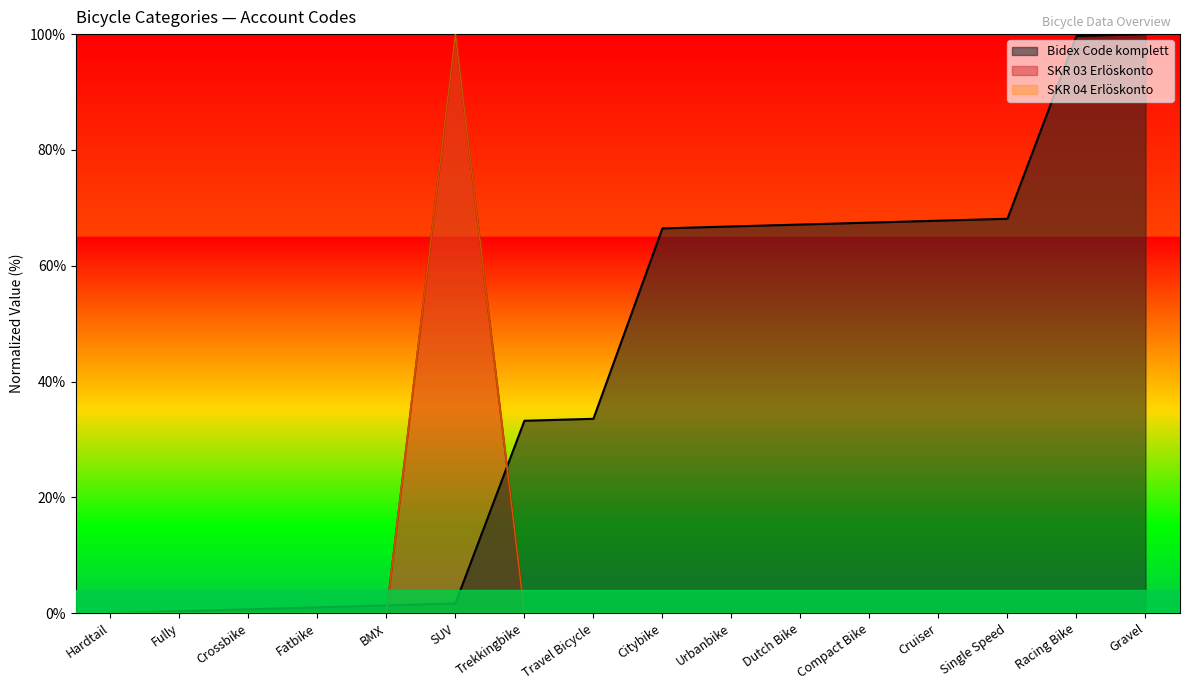

True or false: Bidex Code komplett has more than 1 points higher than both neighbors.

False